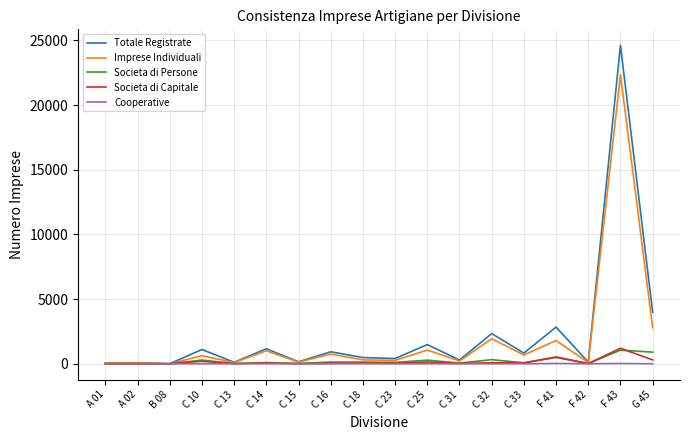

What is the maximum value shown in the chart?

24620